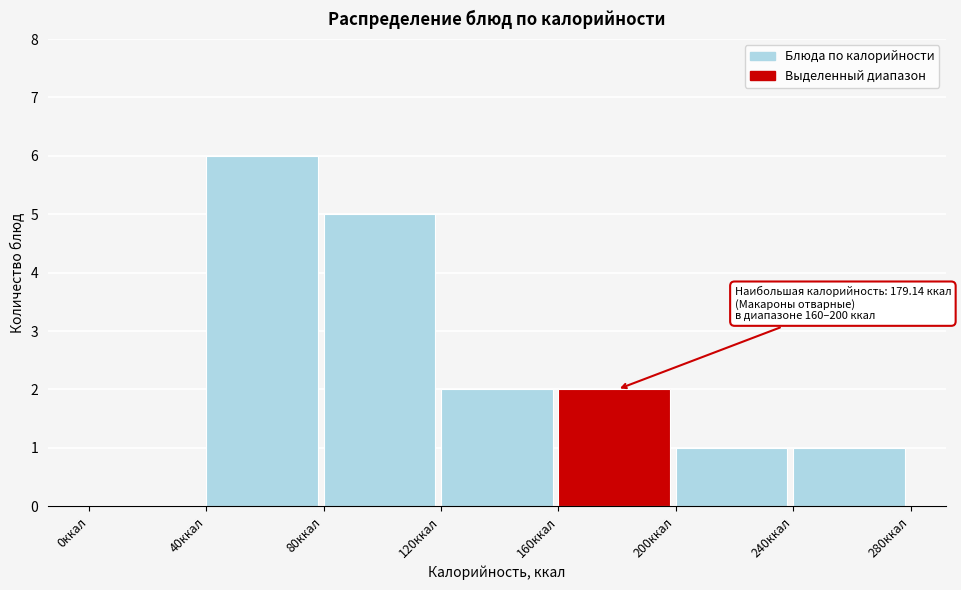

Which range on the x-axis has the tallest bar?

40 to 80